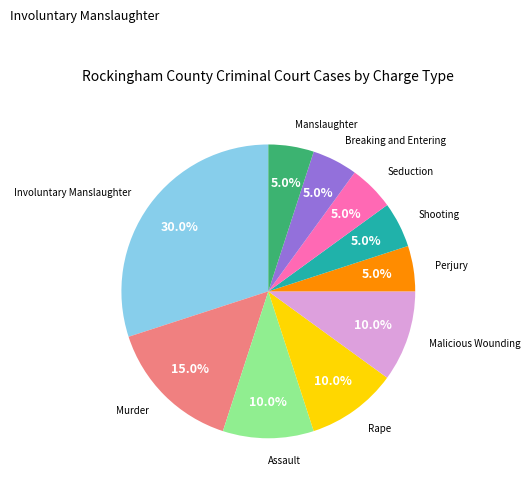

What portion of the pie excludes Rape?

90.0%